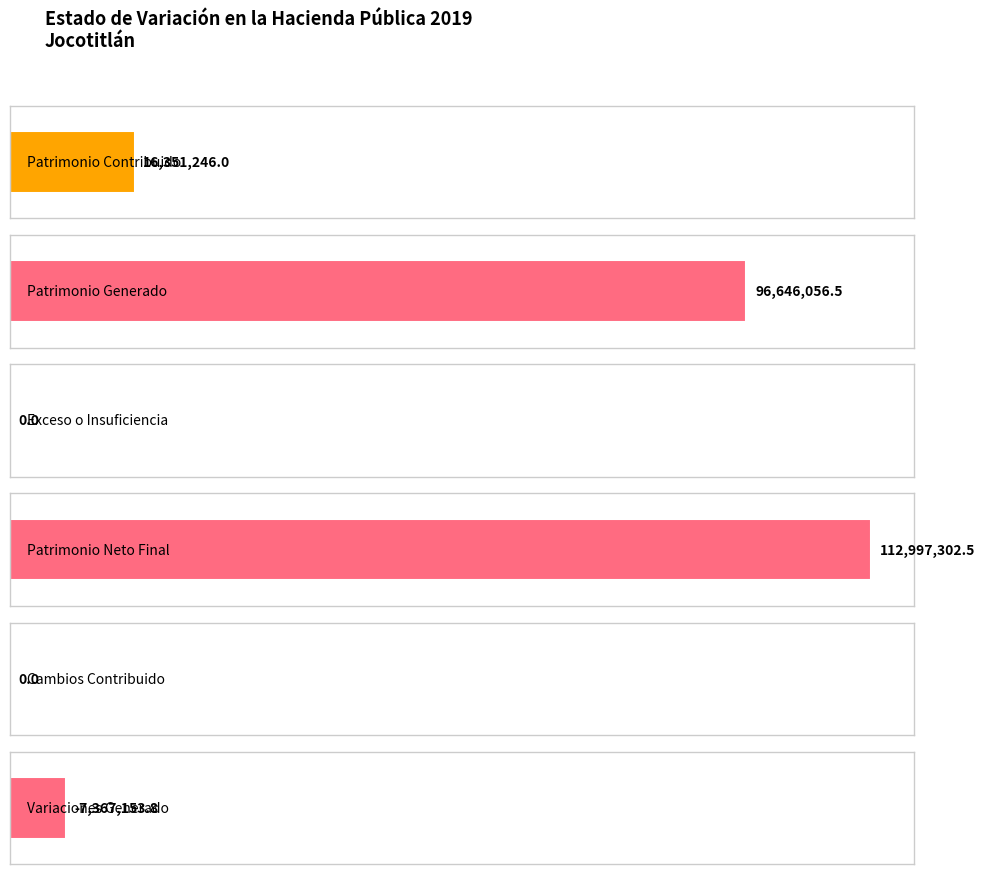

Reading left to right, extract all data points from this chart.

16351246.0	96646056.5	0.0	112997302.5	0.0	-7367153.8